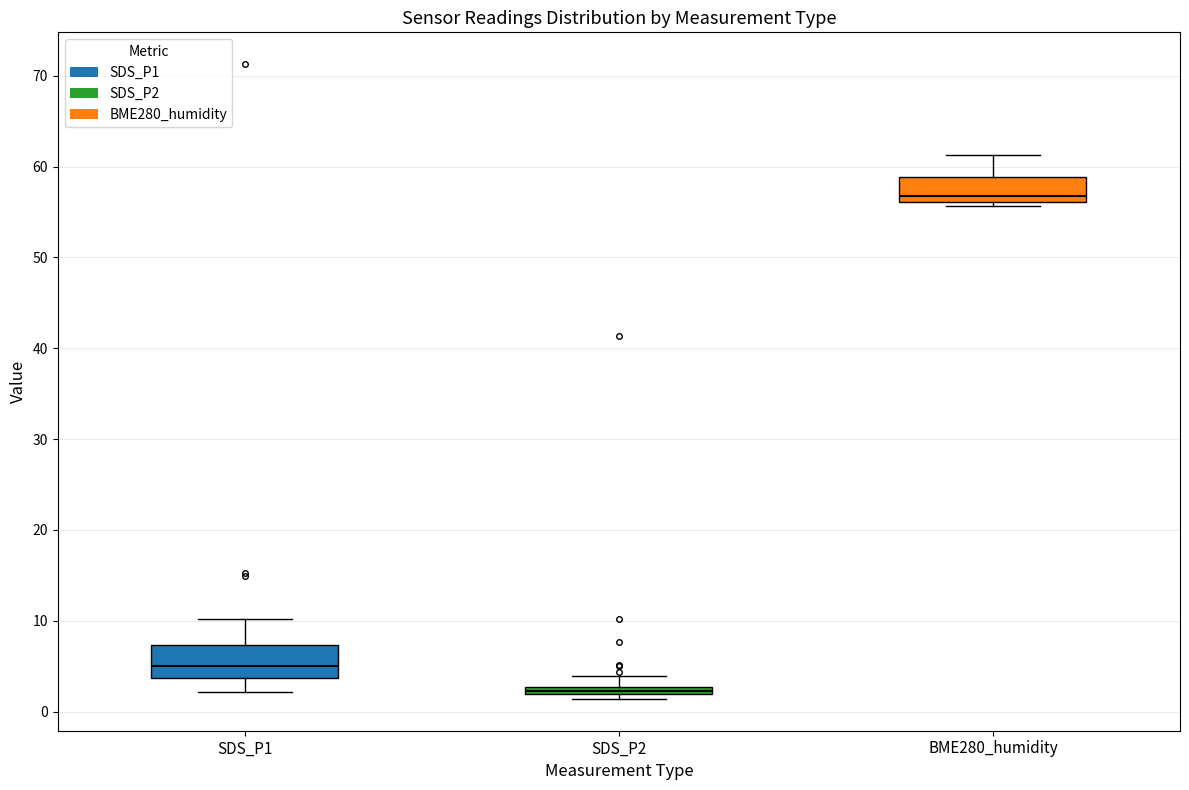

Where does the lower whisker of the box for SDS_P1 end on the y-axis? The values are not printed on the chart, so give them approximately, as read against the axis.

2